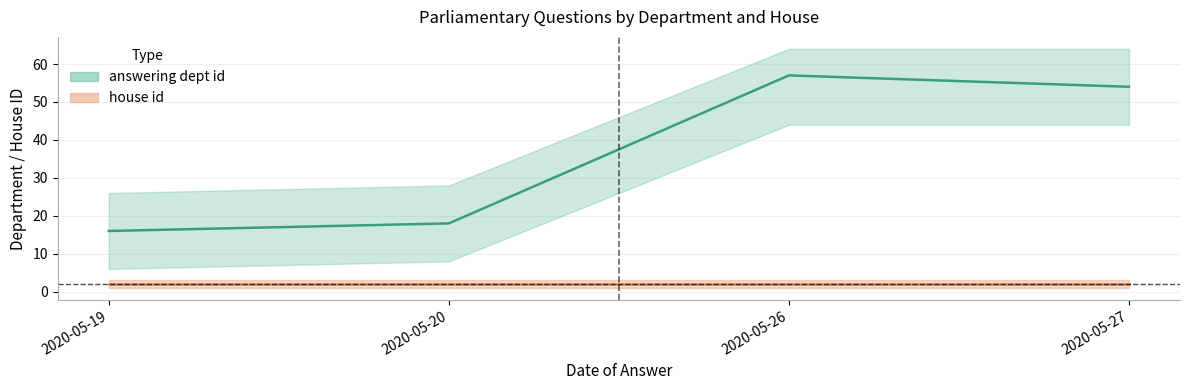

Rank the series at 2020-05-19 from highest to lowest value.

answering_dept_id, house_id